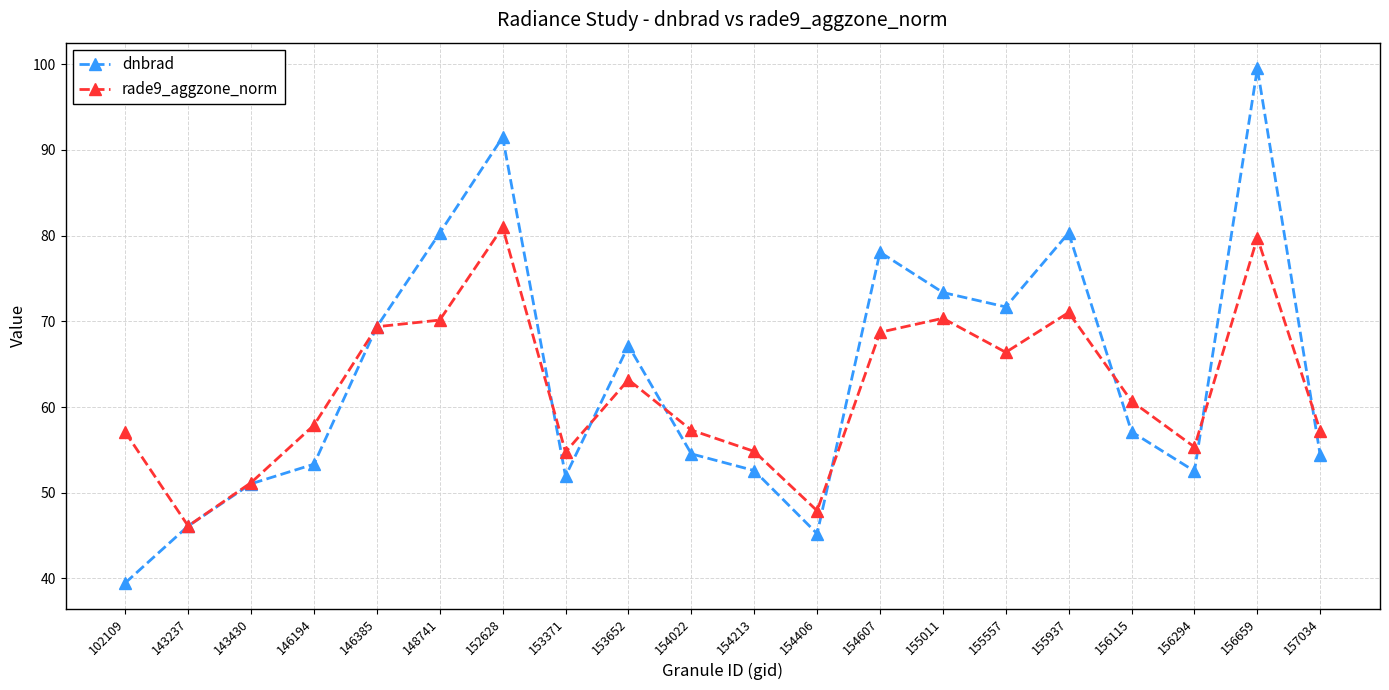

Is the value of dnbrad at 156115 greater than the value of rade9_aggzone_norm at 153652?

No